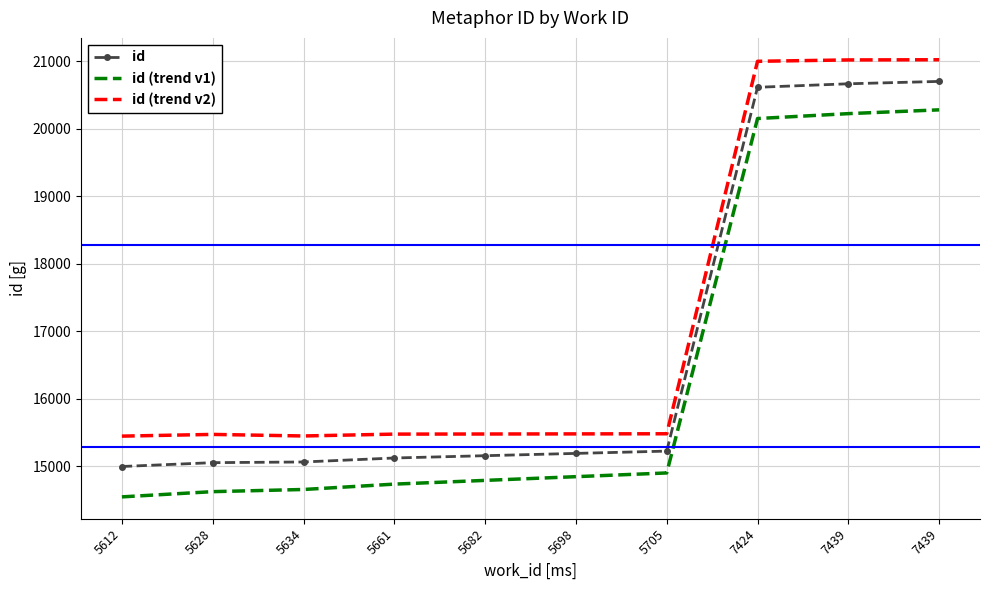

At which category does the chart reach its peak across all series?

7439